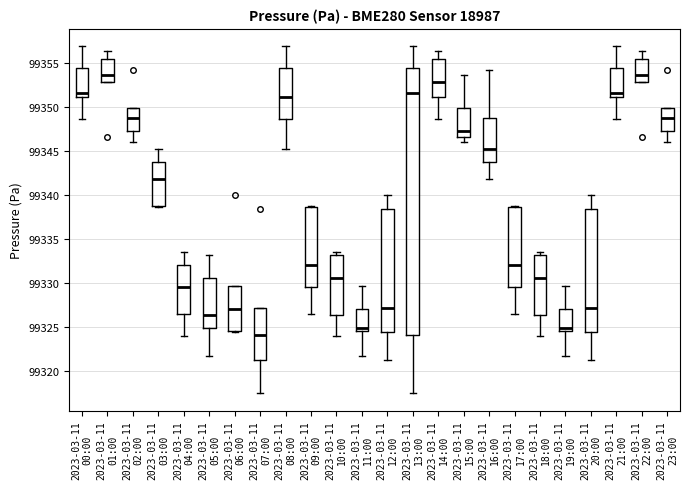

Comparing the boxes themselves (not the whiskers), which one is the tallest?

2023-03-11 13:00